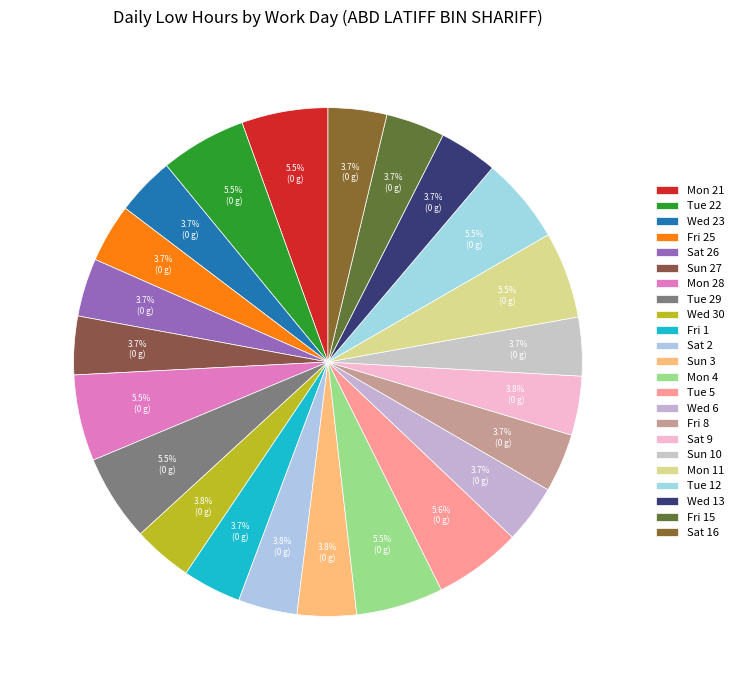

What percentage do Wed 6 and Tue 5 together represent?

9.3%